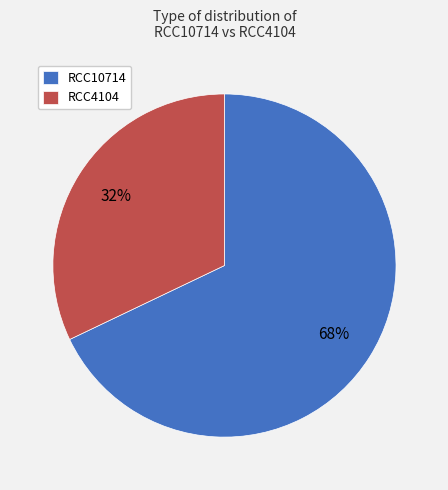

Which has a higher value, RCC4104 or RCC10714?

RCC10714